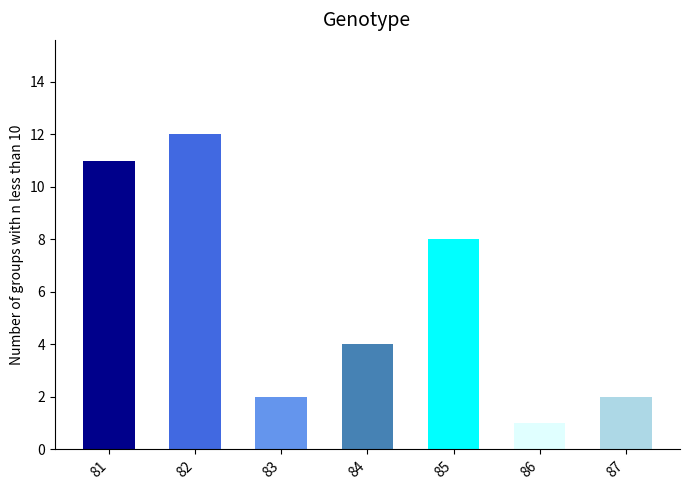

How many data points are less than 4?

3